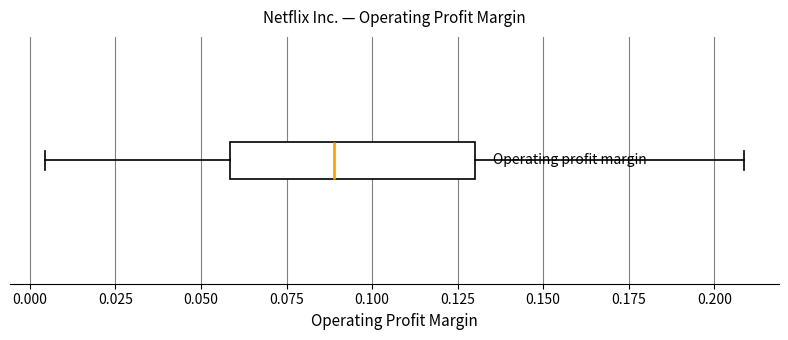

Read this box plot against the x-axis: the position of the median line, the range covered by the box, and the ends of both whiskers. The values are not printed on the chart, so give them approximately, as read against the axis.

median 0.090, box 0.060 to 0.130, whiskers 0.005 to 0.210